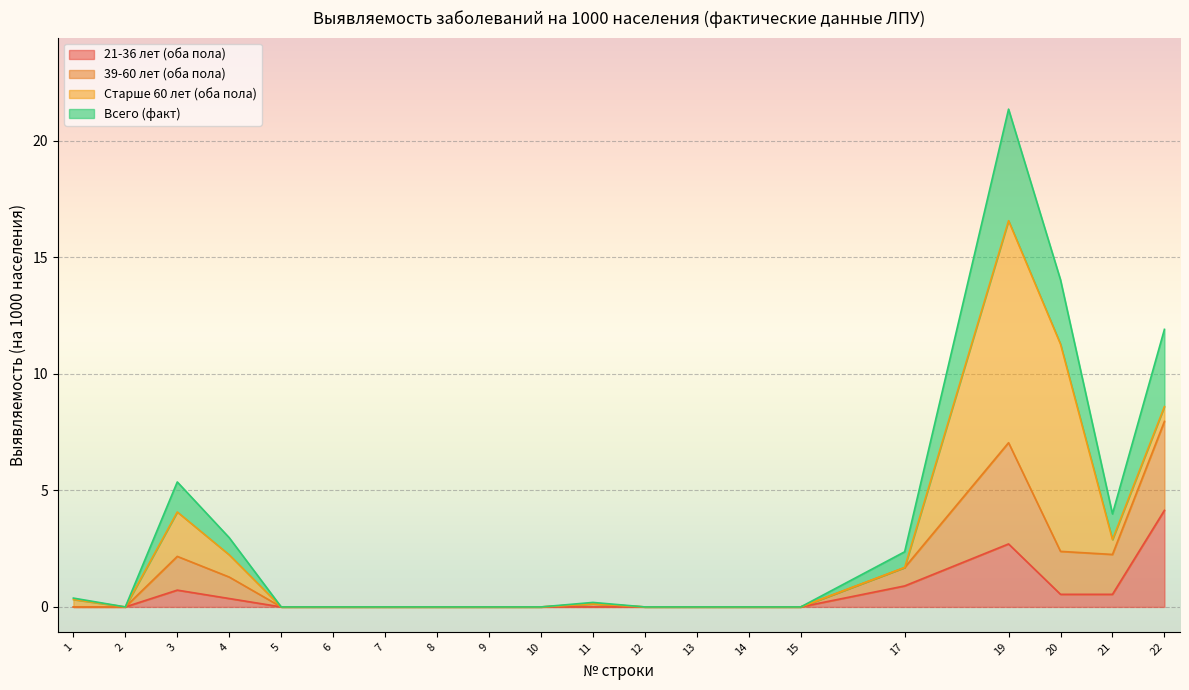

Does the chart display data point markers on the line(s)?

No